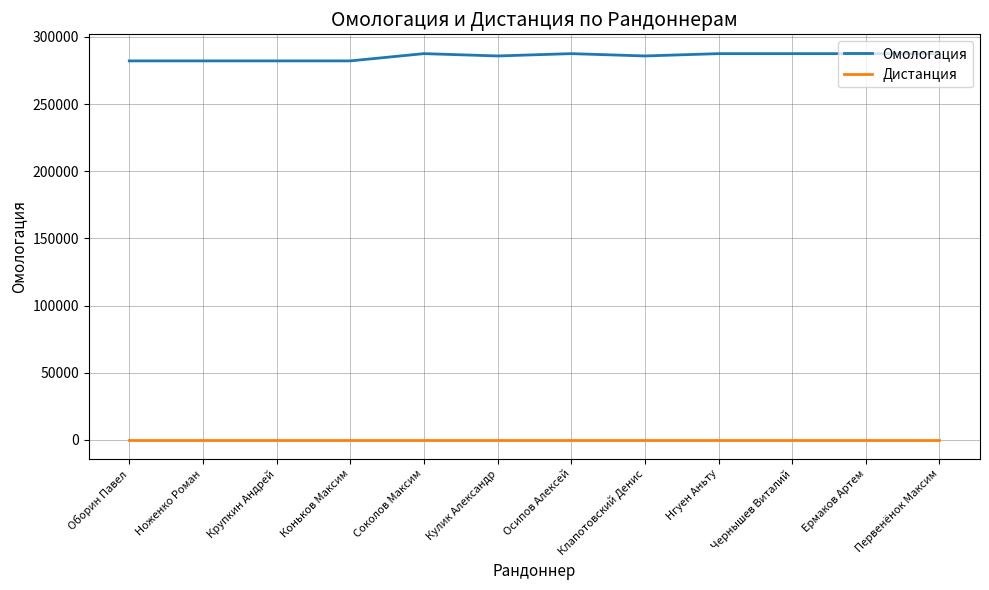

What is the minimum value for Омологация?

282085